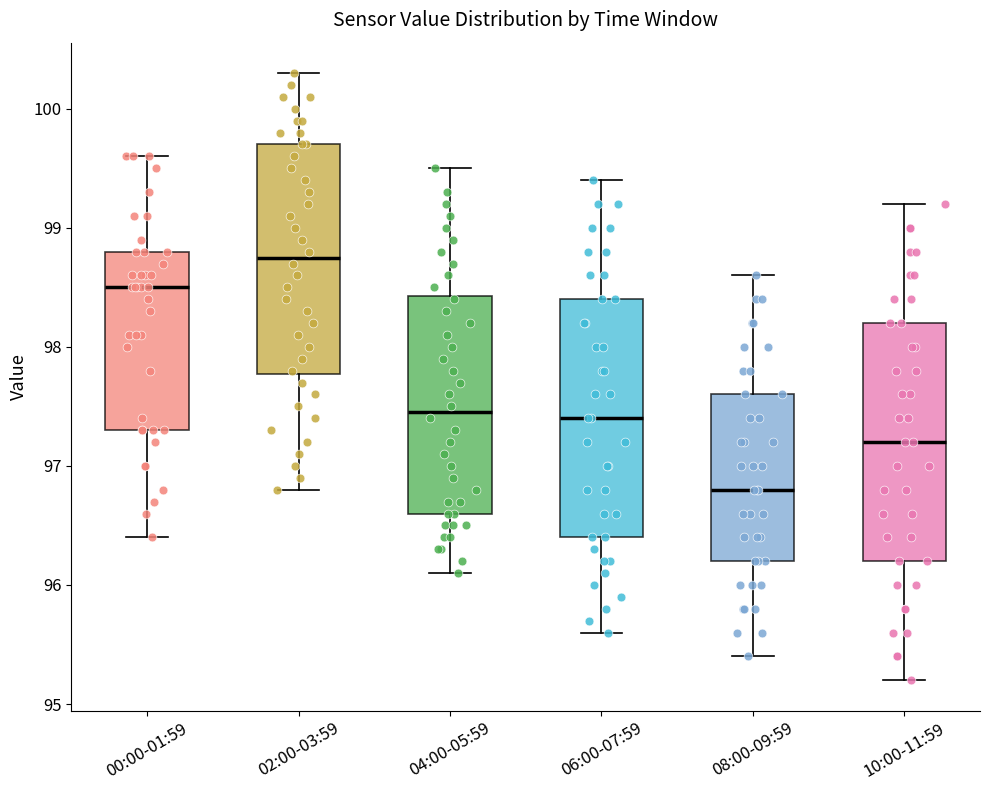

Where is the upper edge of the box for 06:00-07:59 on the y-axis? The values are not printed on the chart, so give them approximately, as read against the axis.

98.4